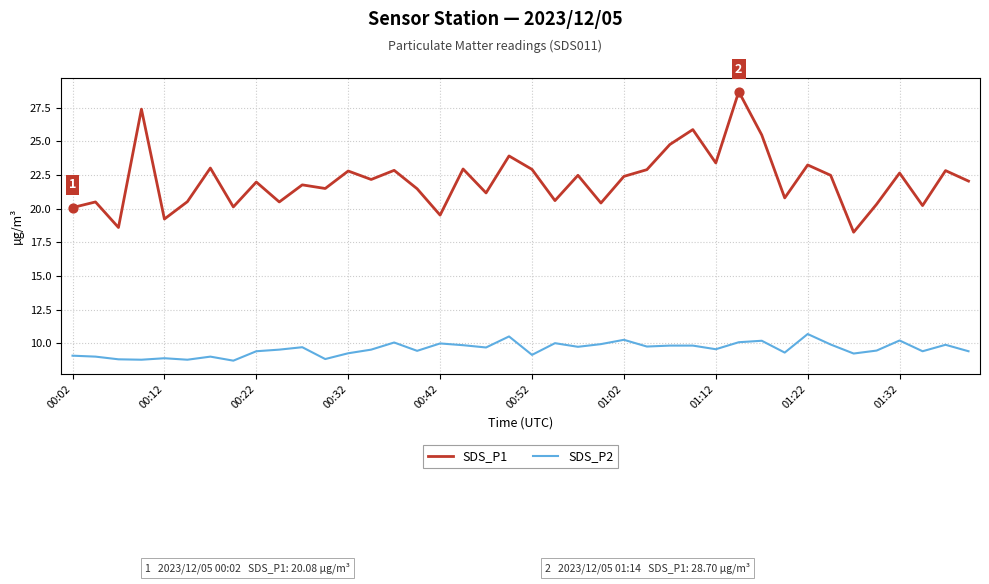

Which series has the largest total across all categories?

SDS_P1